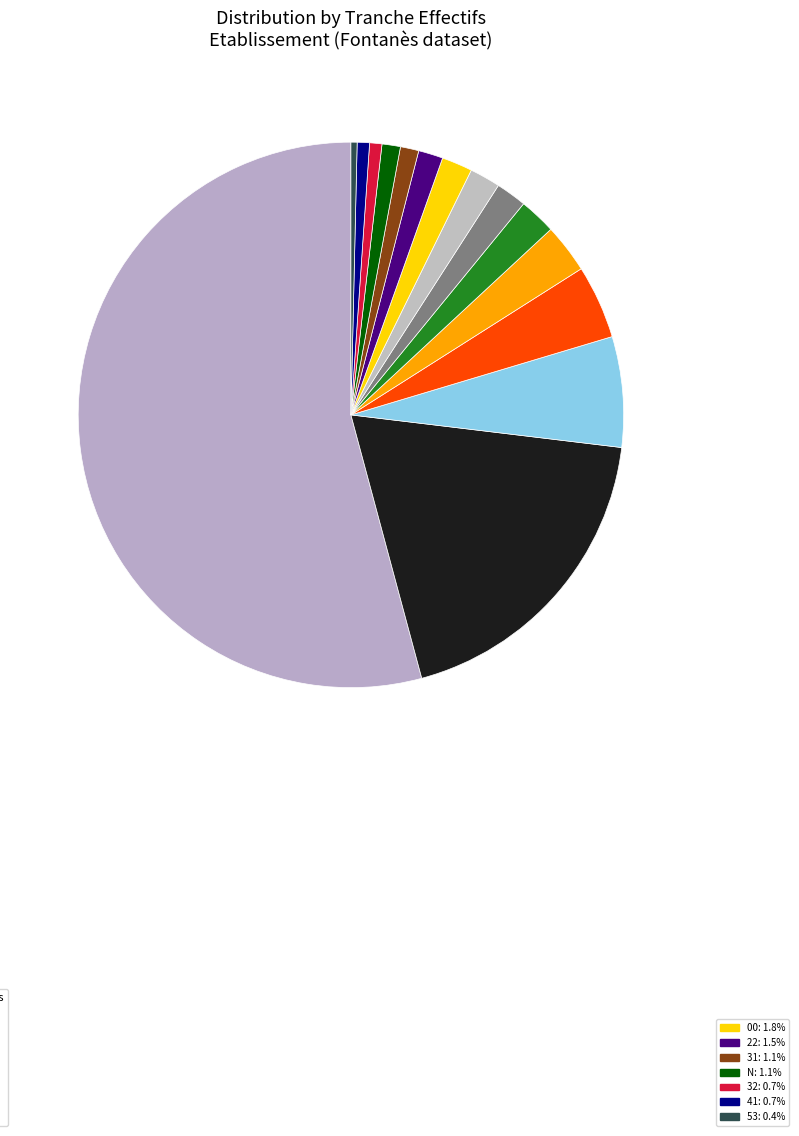

Which category accounts for the majority?

NN